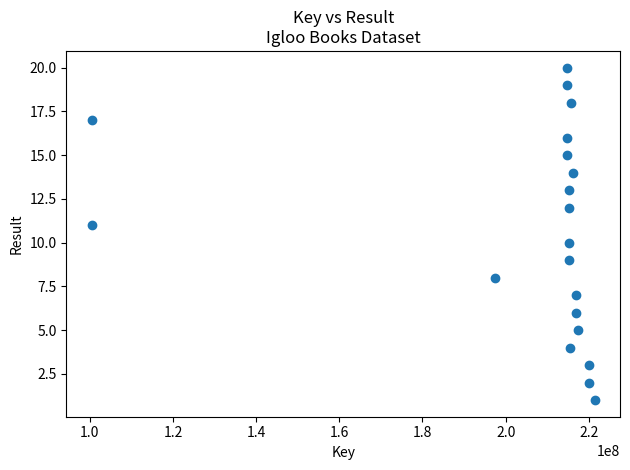

What is the range of Y values (max minus min)?

19